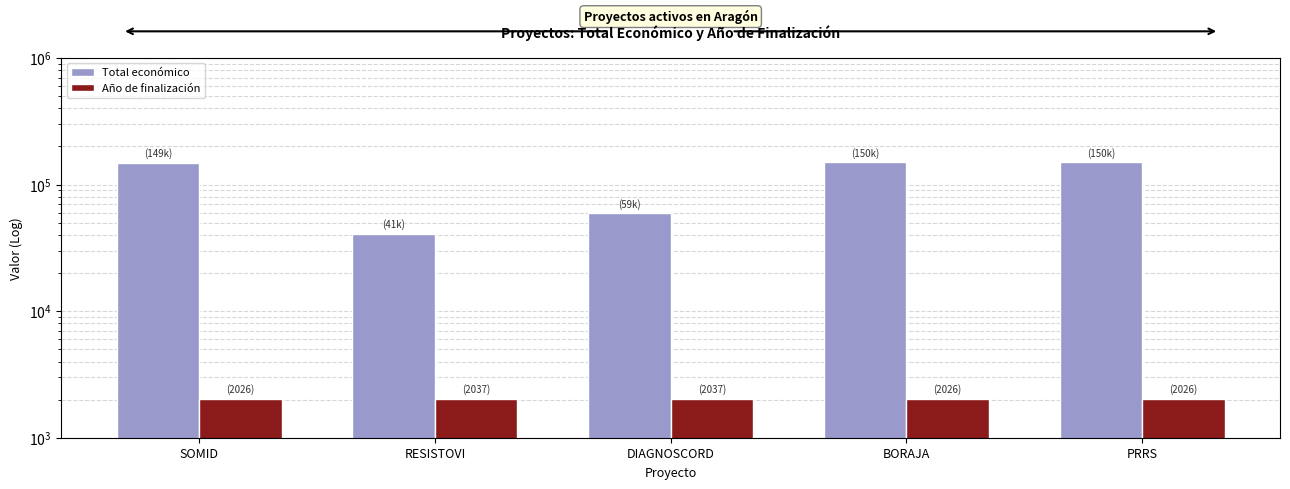

How many data points in Total económico are less than 148534?

2